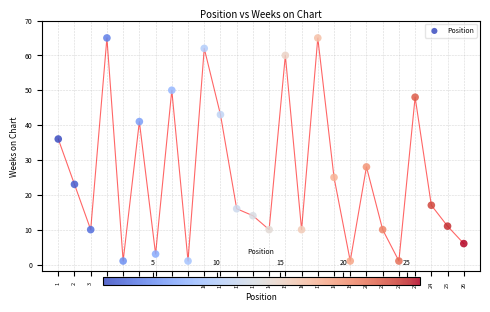

What is the range of X values (max minus min)?

25